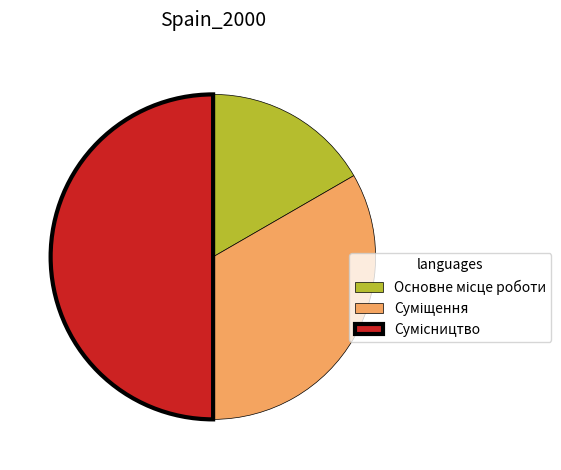

What is the largest slice in the pie chart?

Сумісництво